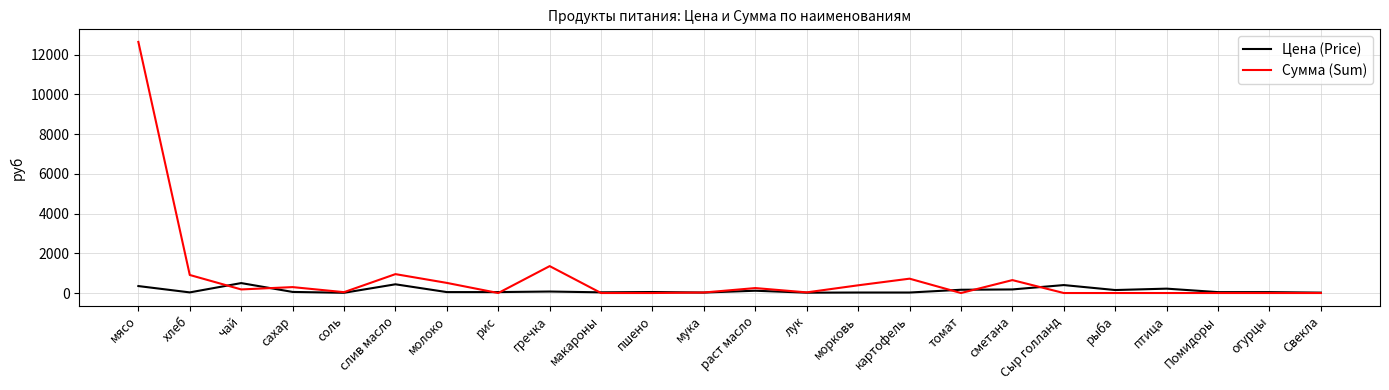

What is the highest value of the Сумма (Sum) series?

12635.0